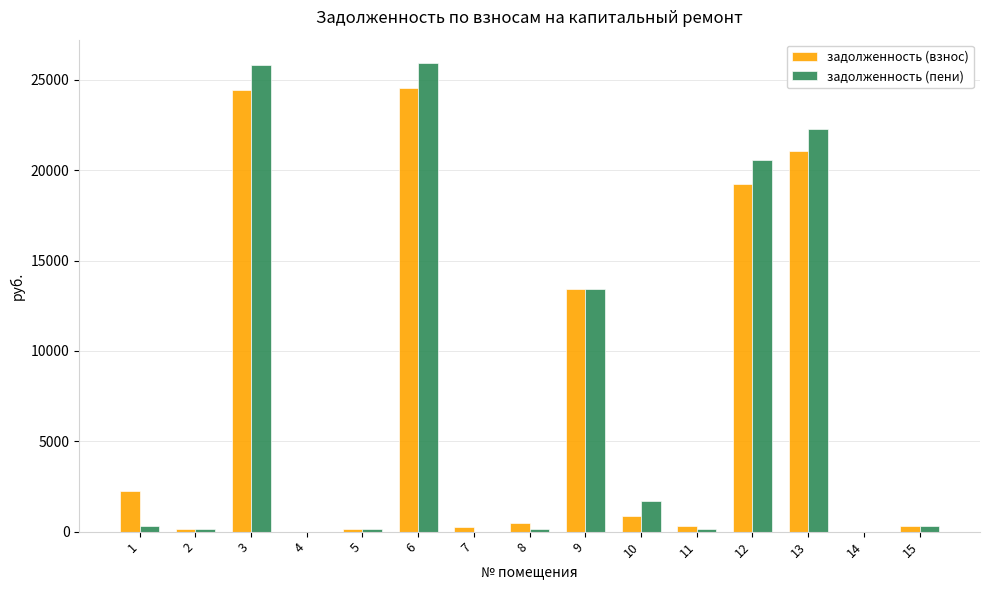

How many data points in задолженность (пени) are above 288?

8